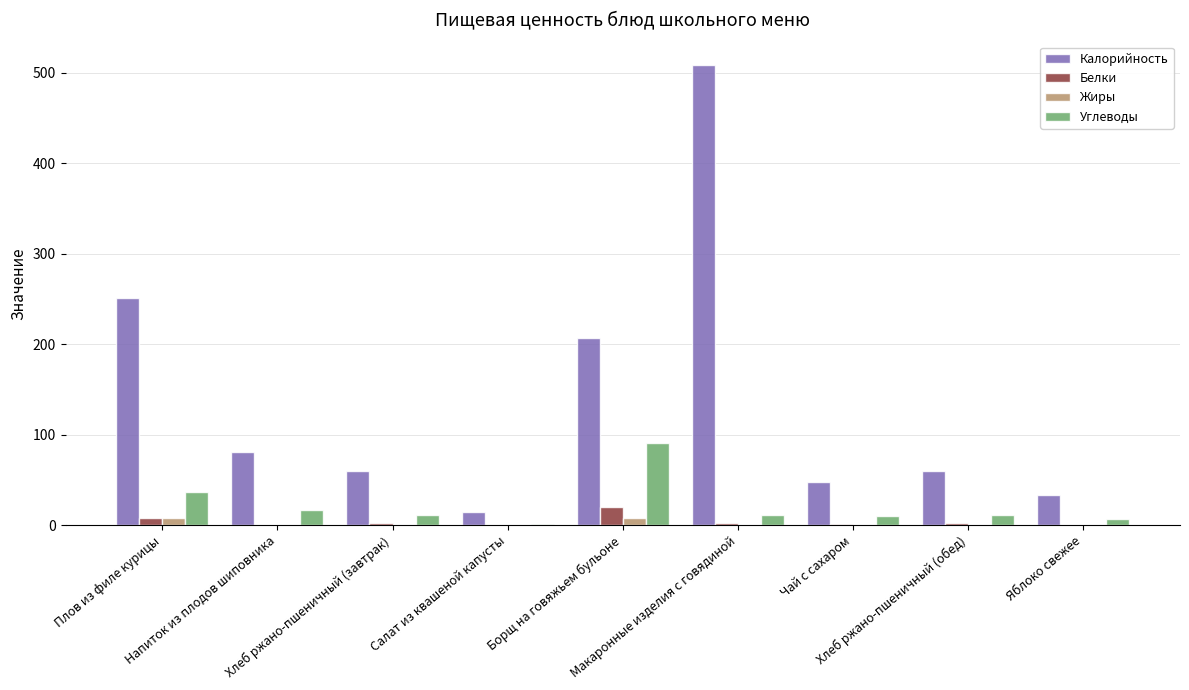

Which series has the largest total across all categories?

Калорийность